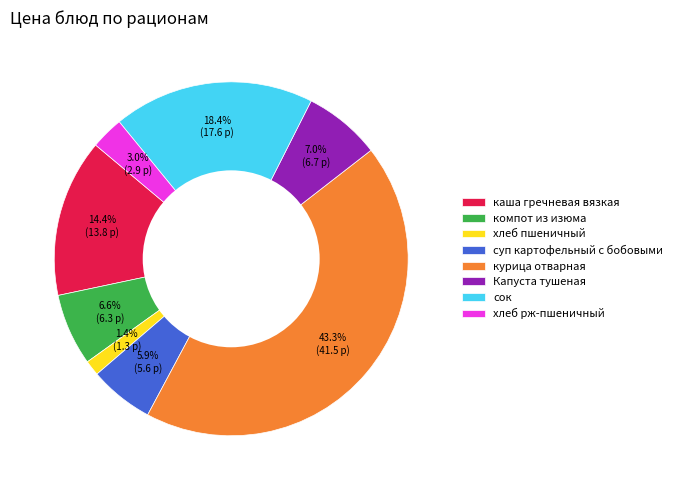

Approximately how many times larger is the value at Капуста тушеная compared to сок?

0.4